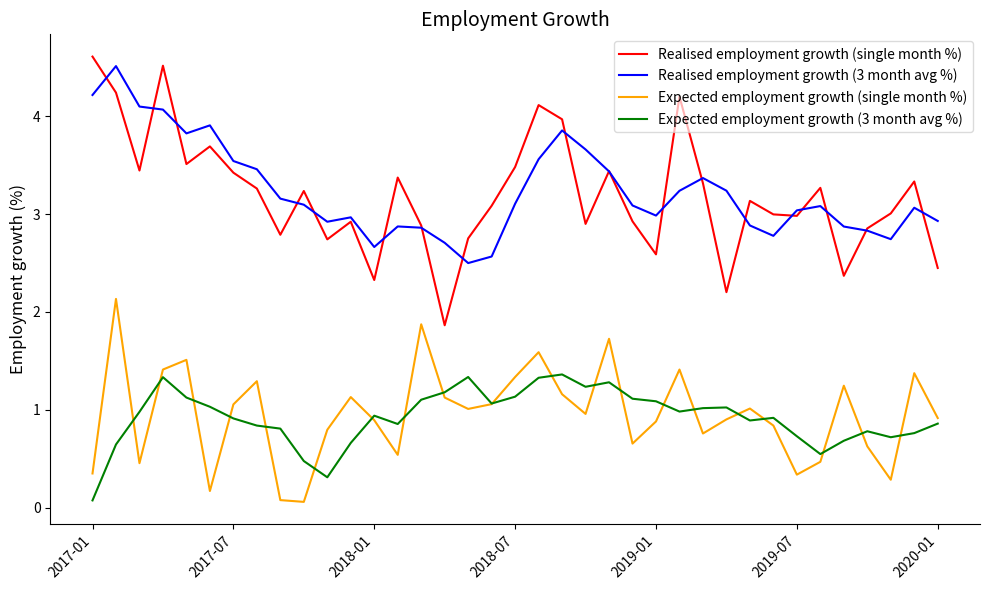

What is the average value of the Expected employment growth (3 month avg %) series?

0.9